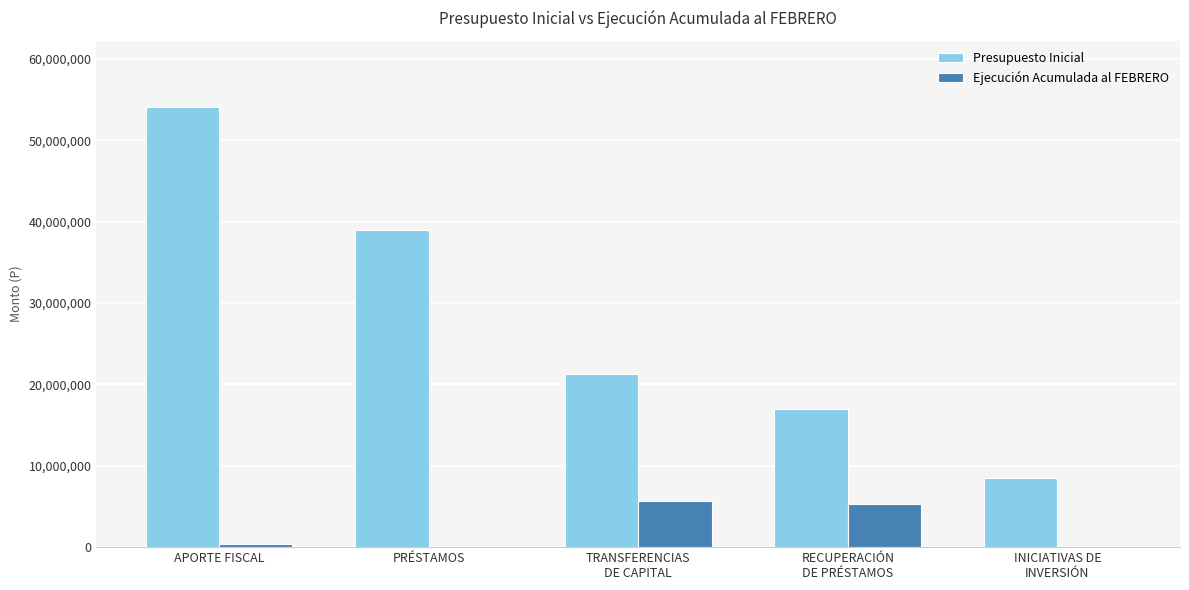

The Ejecución Acumulada al FEBRERO series shows 0 at INICIATIVAS DE
INVERSIÓN. True or false?

True